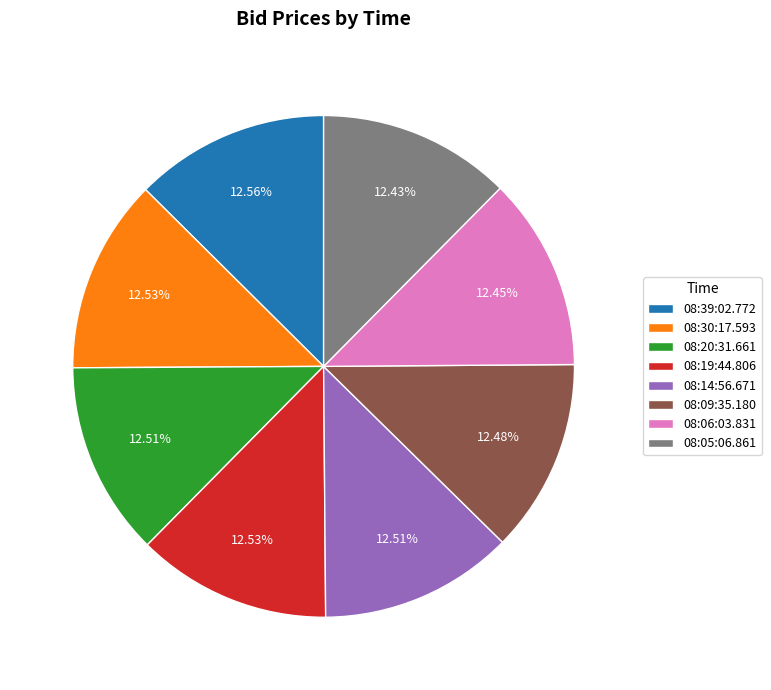

Is there any slice that represents more than half of the pie?

No